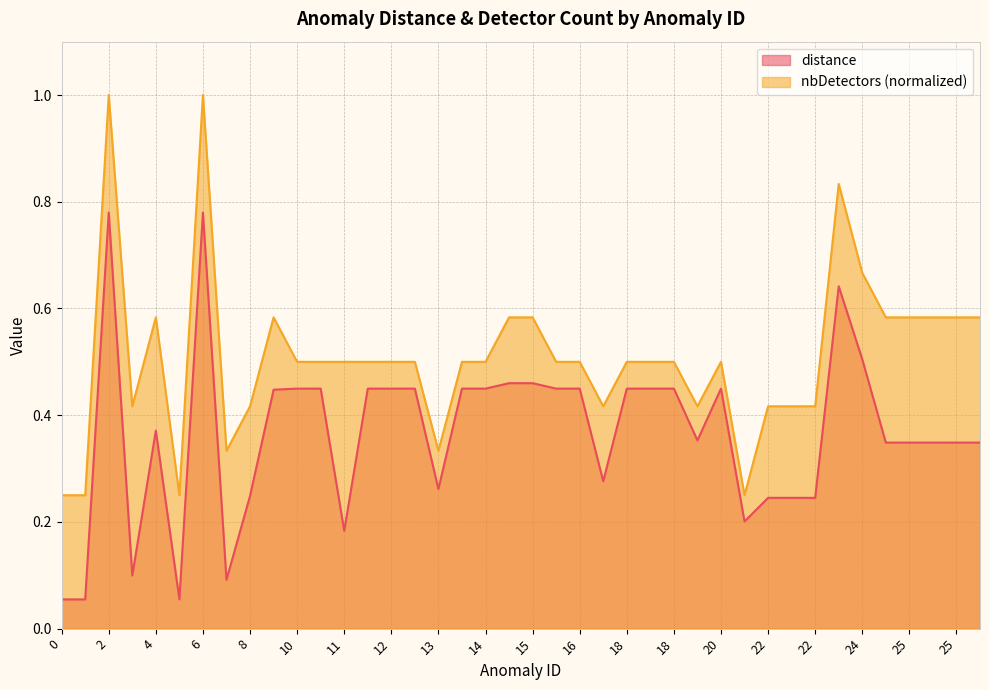

What is the spread (max minus min) of values at 18?

0.1